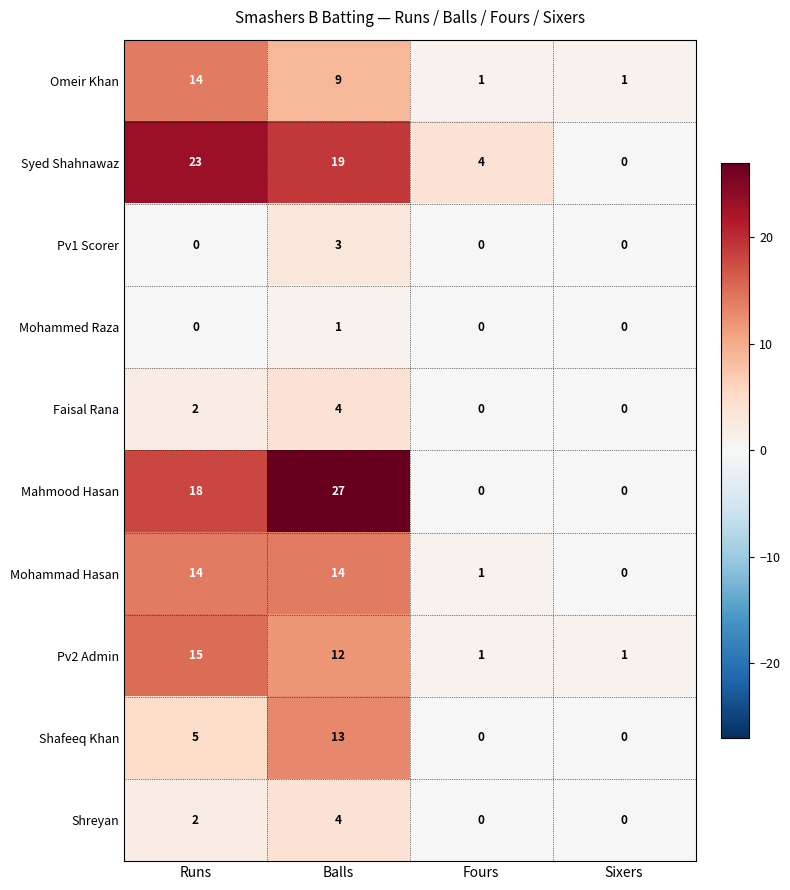

At which category does the chart reach its peak across all series?

Balls